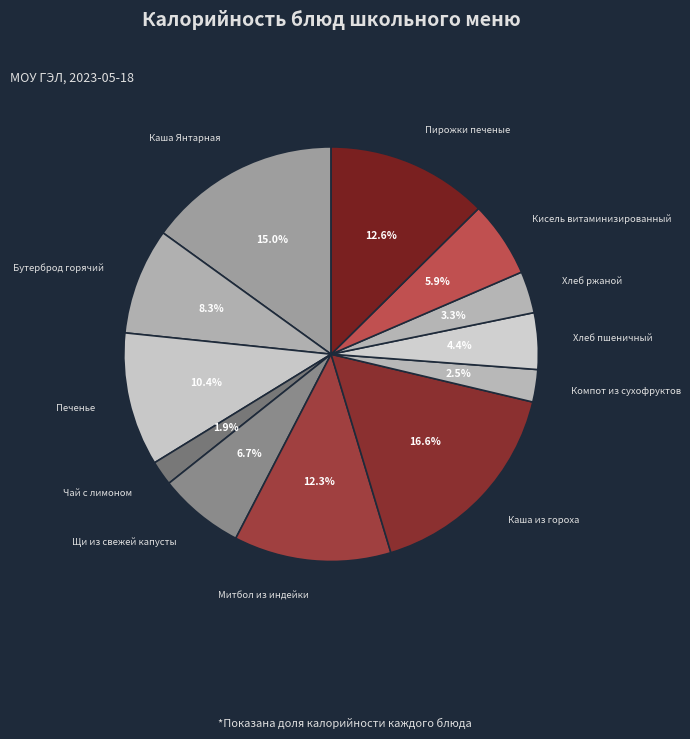

To the nearest percent, what percentage of the pie is Кисель витаминизированный?

6%